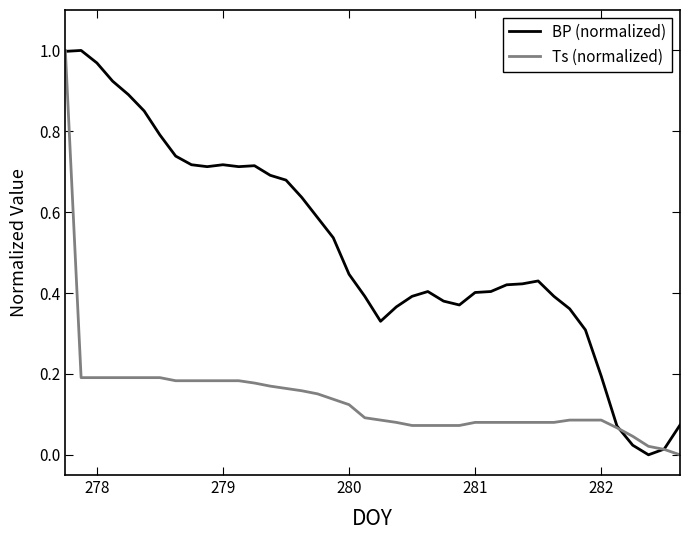

List the series in order of their overall mean, highest first.

BP (normalized), Ts (normalized)